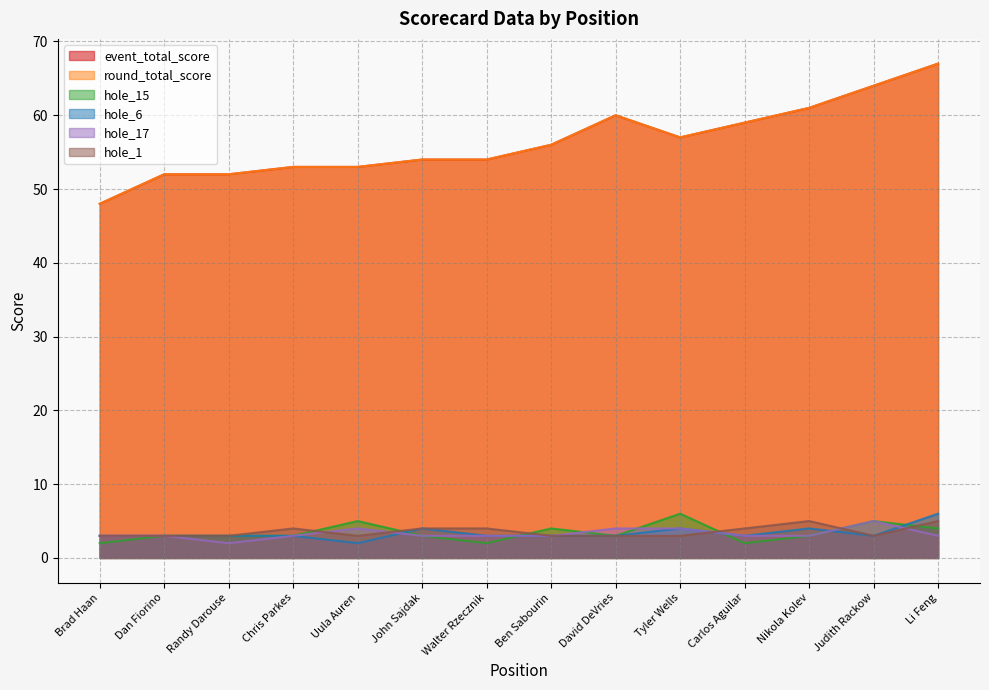

True or false: hole_1 and round_total_score cross at least once.

False